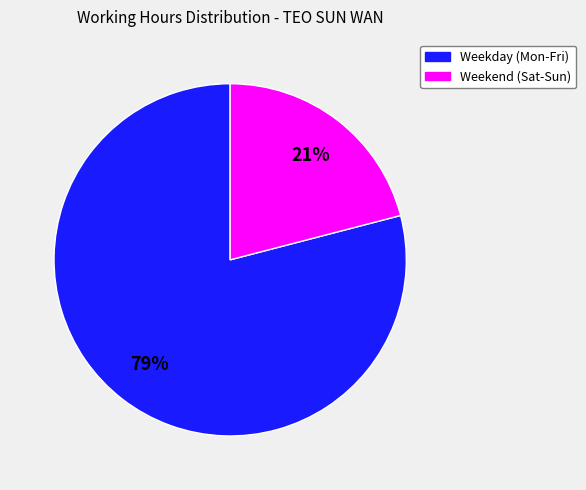

Rank the categories by value from highest to lowest.

Weekday (Mon-Fri), Weekend (Sat-Sun)